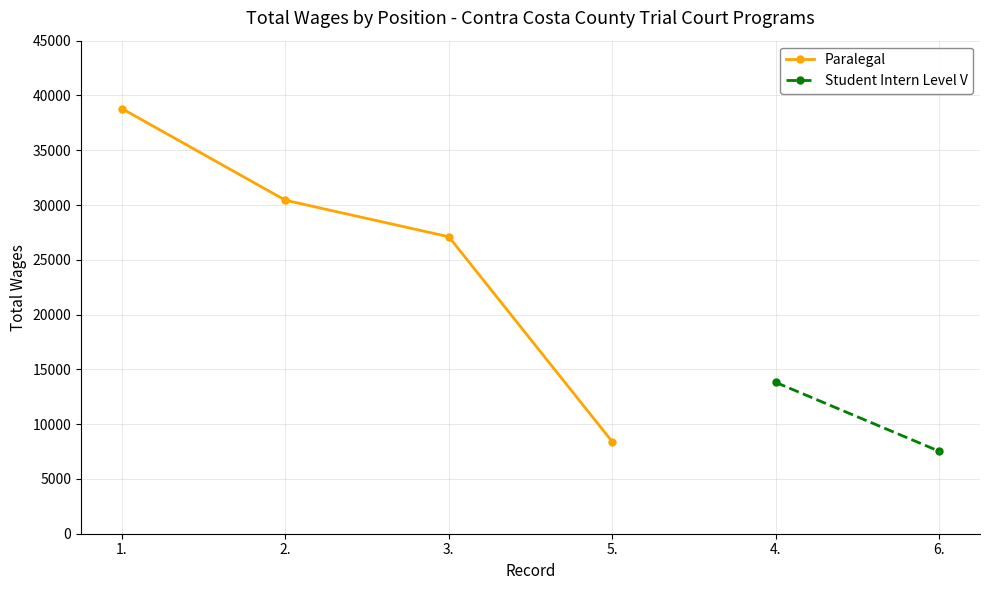

Where is the data nearest to the value 23598?

3.